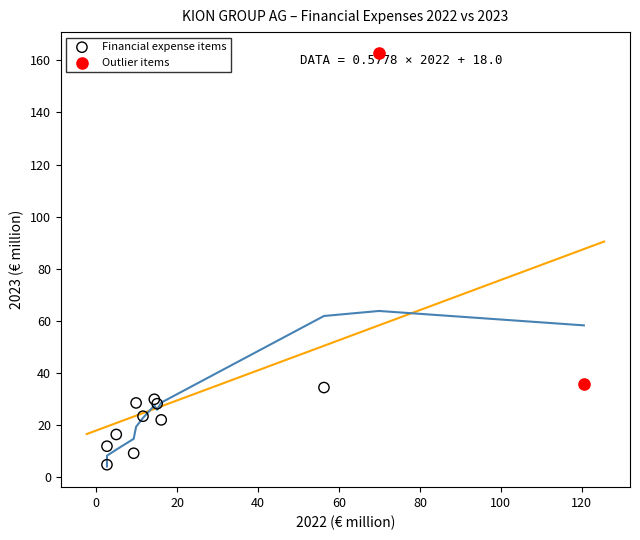

Which series reaches the maximum Y coordinate?

Outlier items